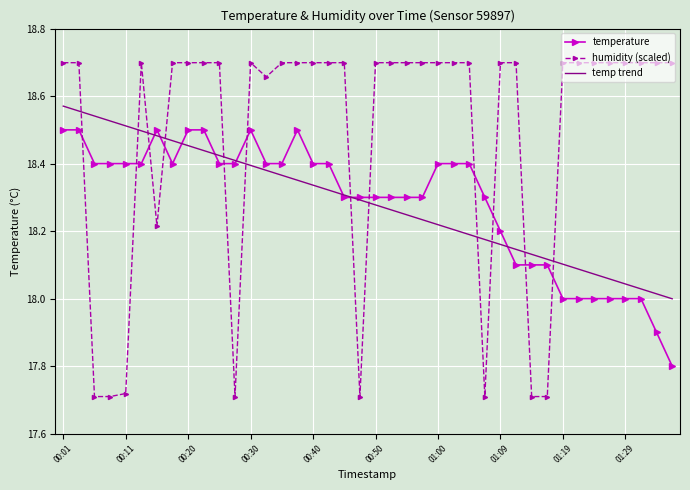

Which series has the largest total across all categories?

humidity (scaled)